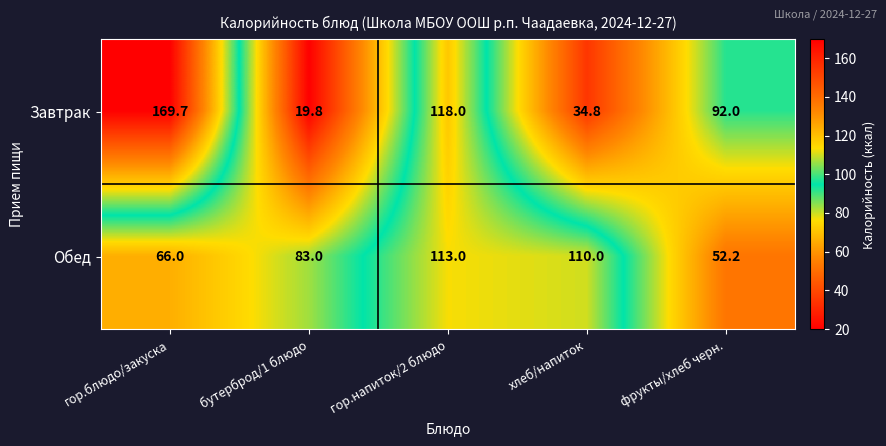

What is the spread (max minus min) of values at гор.блюдо/закуска?

103.7